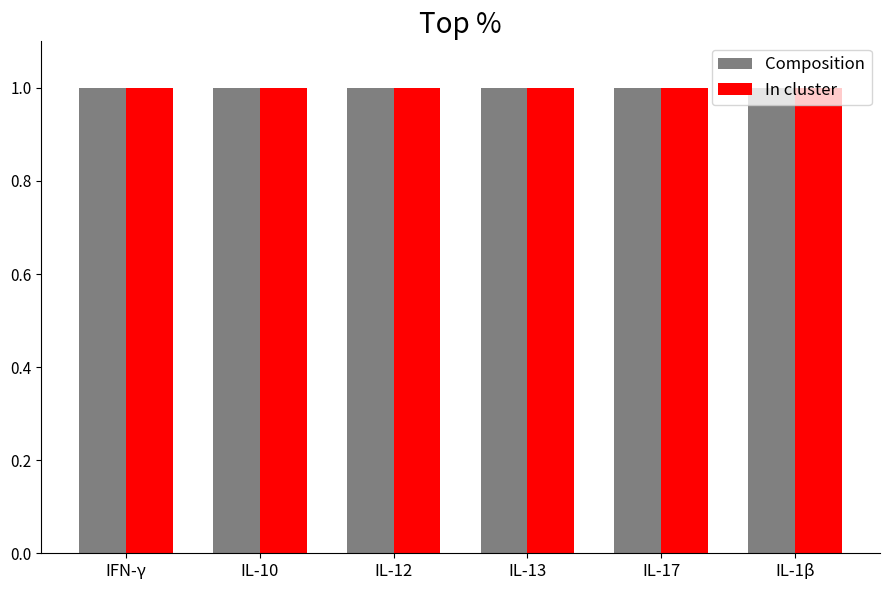

Reading left to right, what are all the values shown in this chart?

Composition: 1.0	1.0	1.0	1.0	1.0	1.0
In cluster: 1.0	1.0	1.0	1.0	1.0	1.0